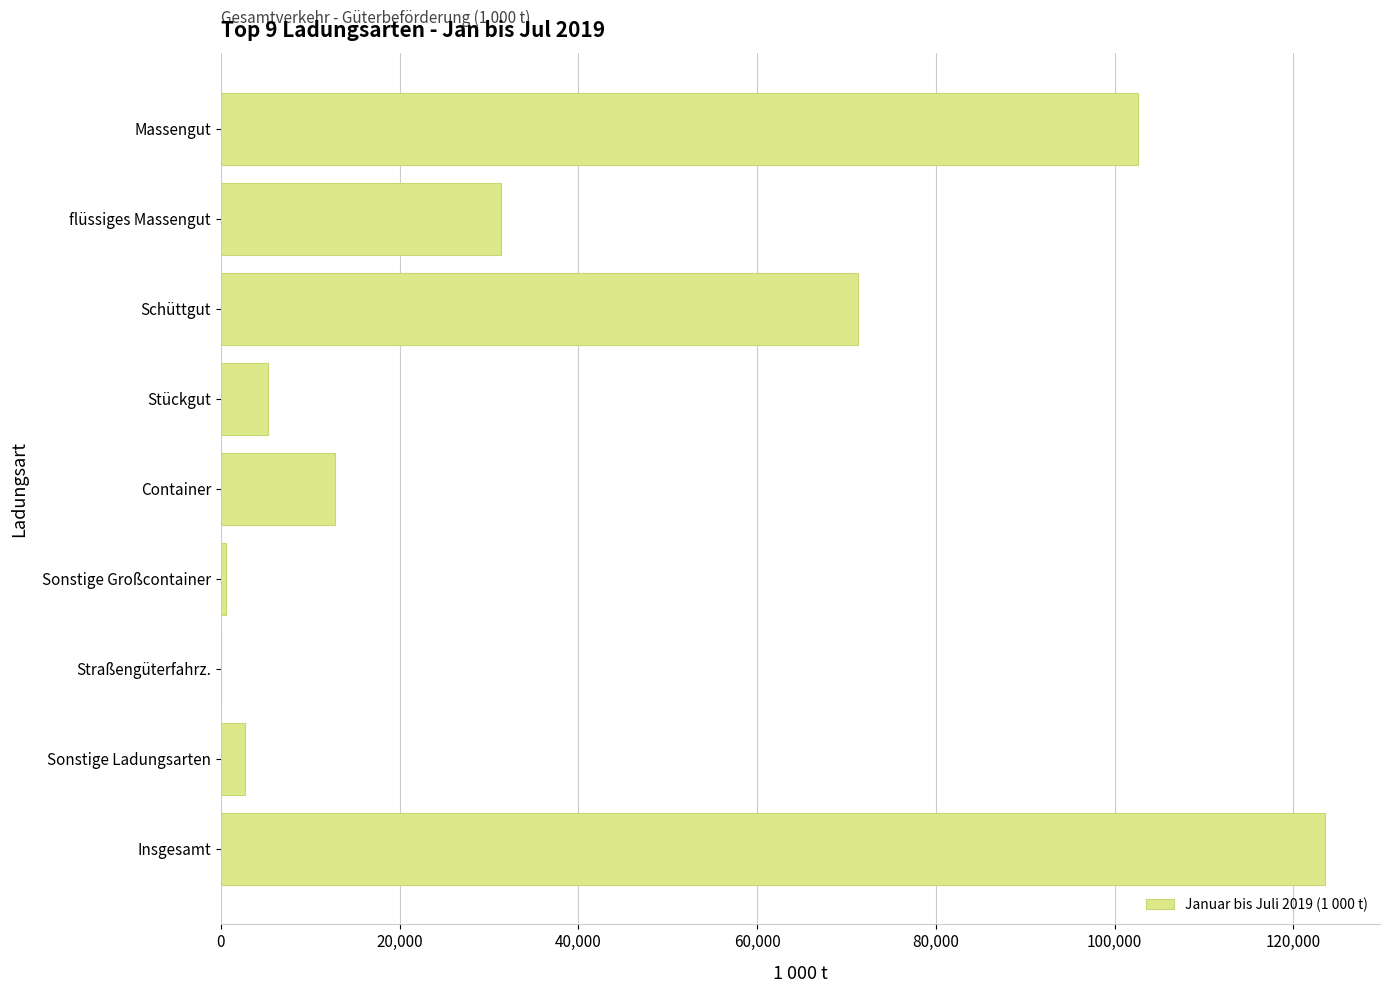

What is the greatest value displayed?

123518.5